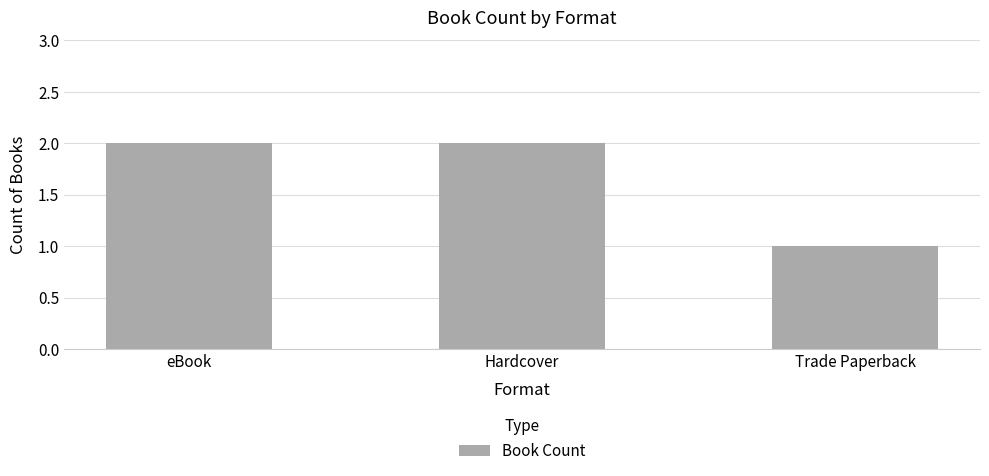

Reading right to left, what are all the values shown in this chart?

Trade Paperback=1	Hardcover=2	eBook=2